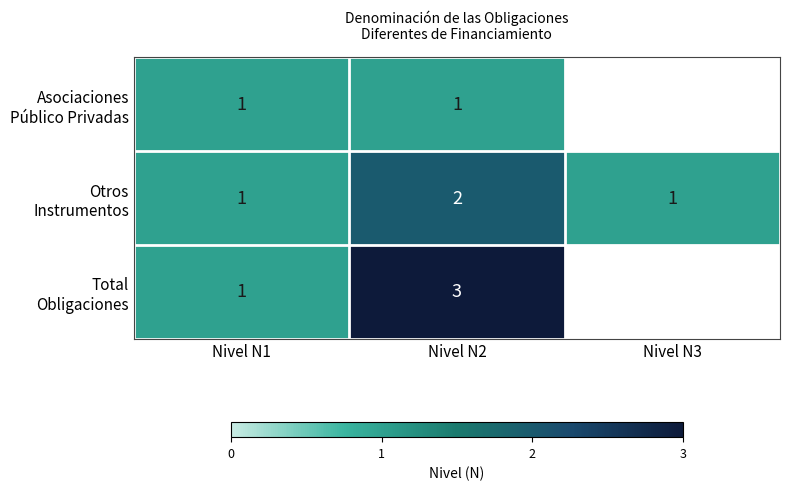

At which label is Total Obligaciones closest to 2?

Nivel N1